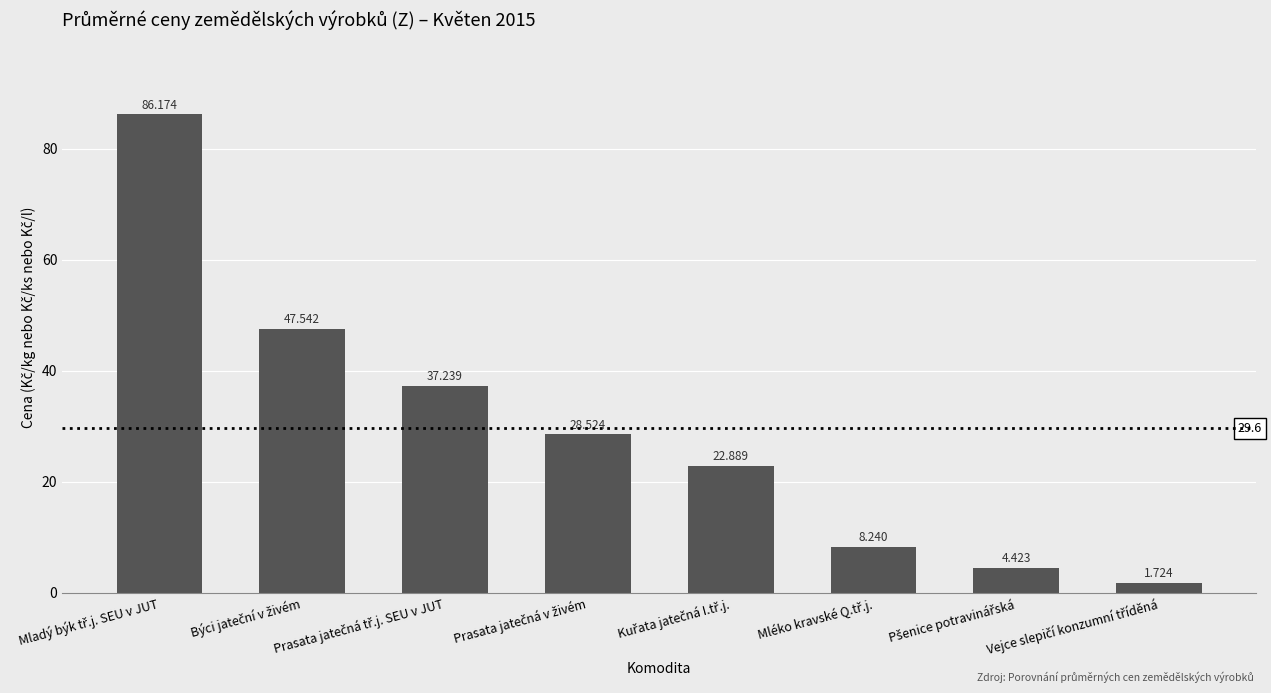

What is the sum of all values?

236.8